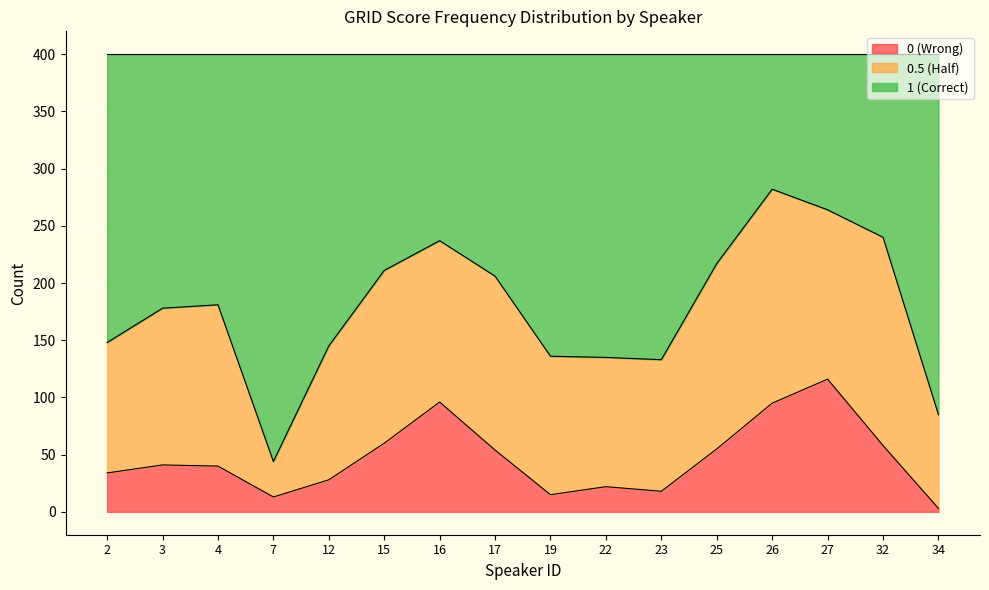

True or false: 0 (Wrong) has a value of 21 at 32.

False